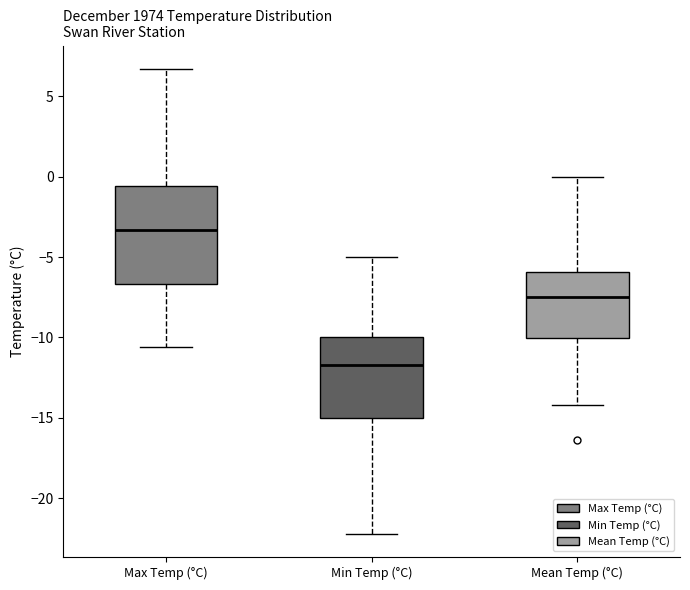

Comparing the boxes themselves (not the whiskers), which one is the tallest?

Max Temp (°C)